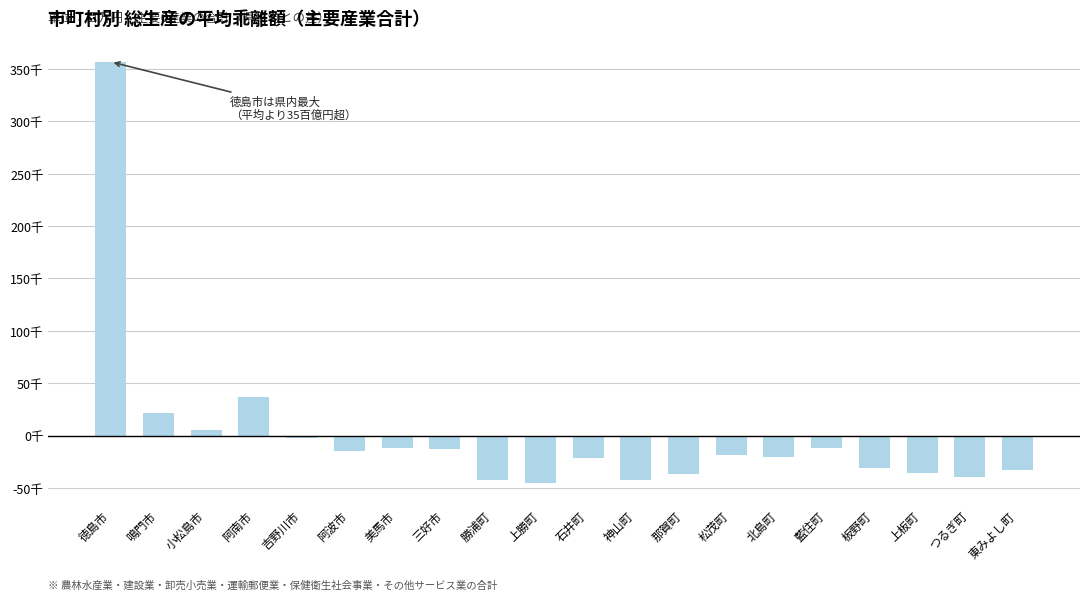

How many negative values are there?

16